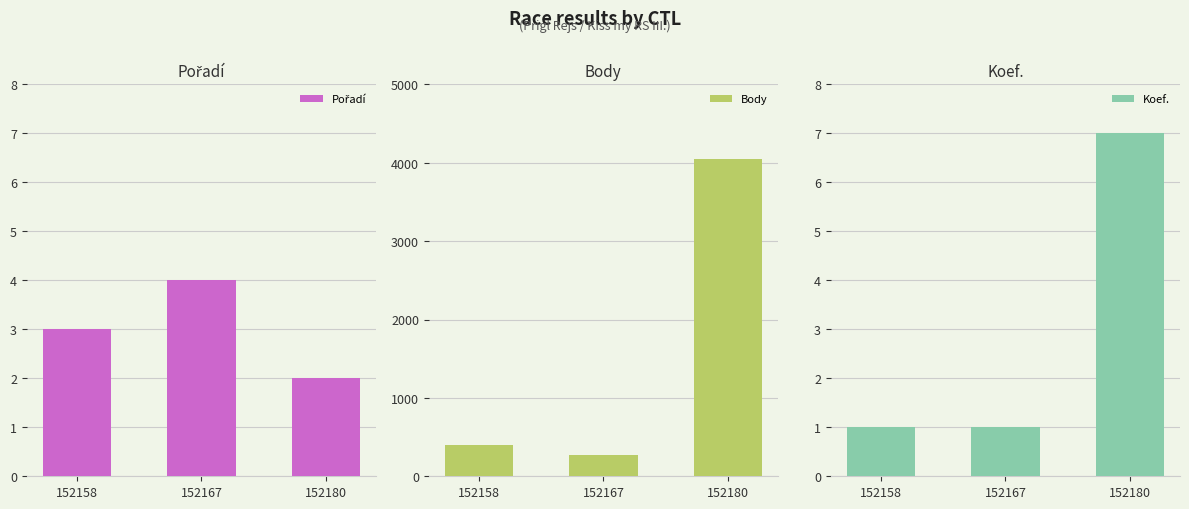

Which category has the highest value across all series?

152180